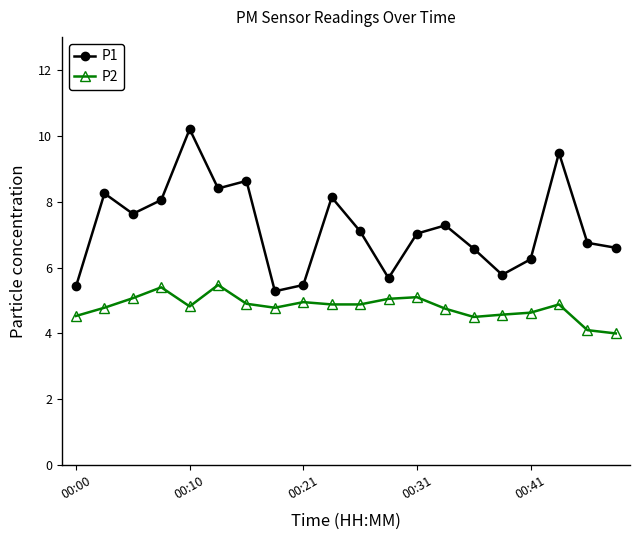

True or false: P2 has more than 2 interior local peaks.

True